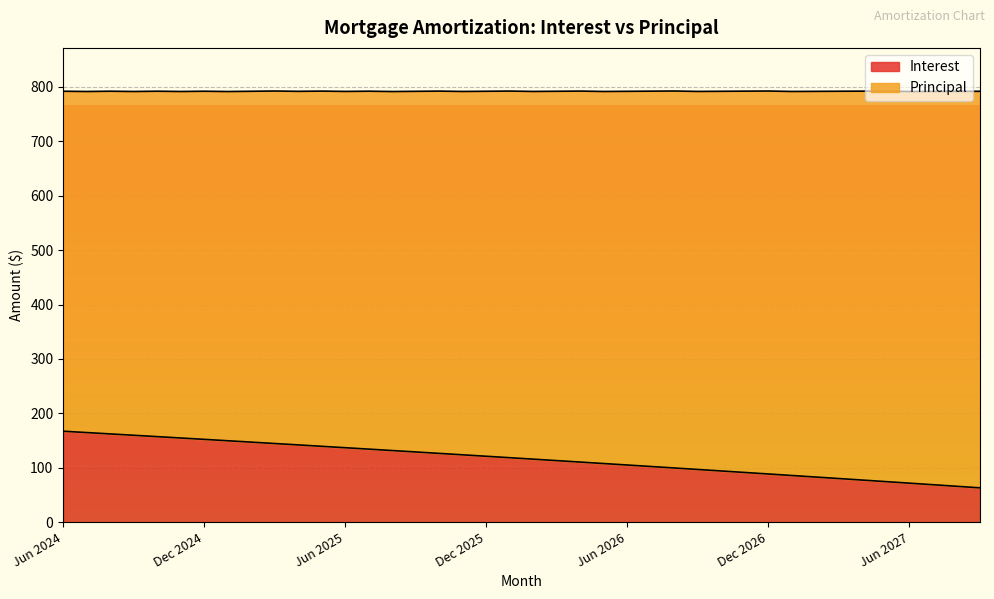

What is the highest value of the Interest series?

167.2